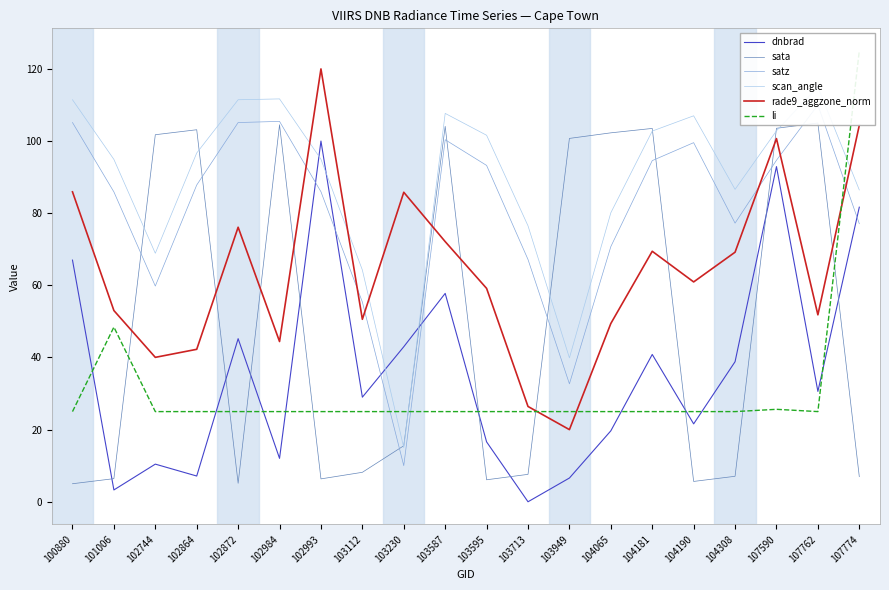

How many lines are shown in the chart?

6